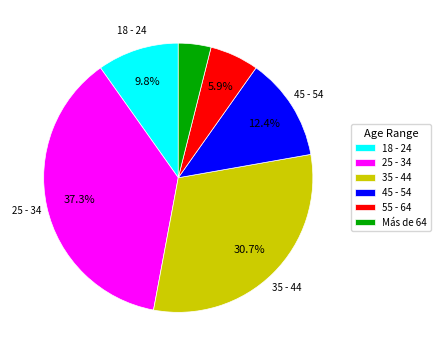

How much of the chart is everything except 35 - 44?

69.3%